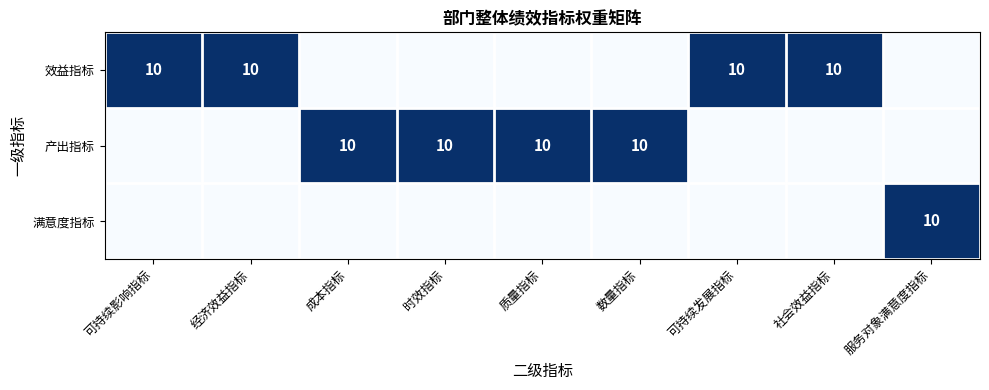

Count the number of data series in this chart.

3